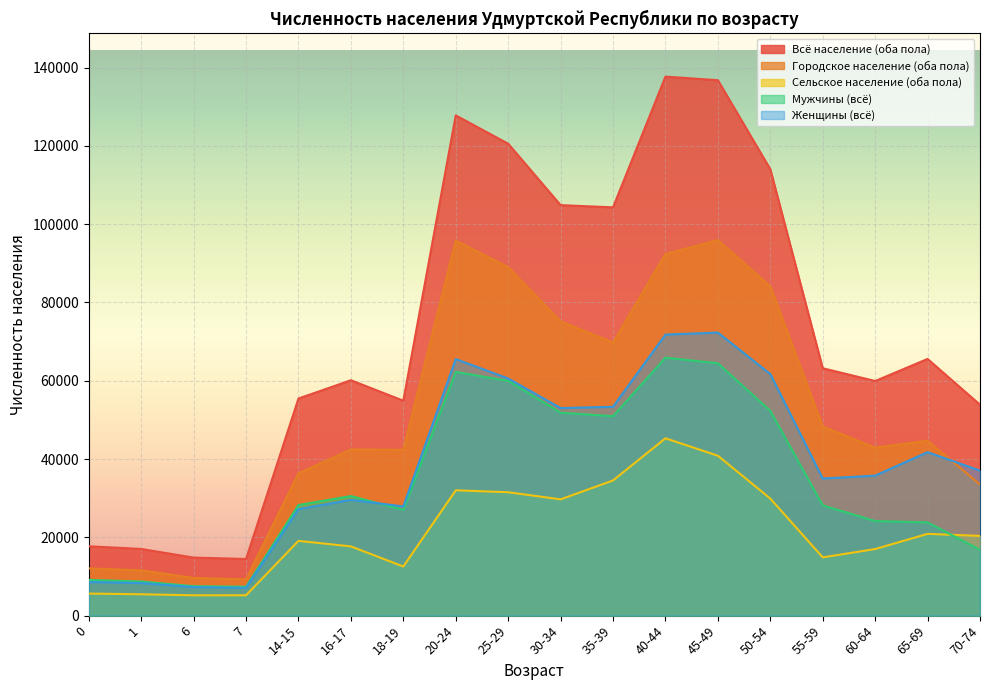

How many lines are shown in the chart?

5